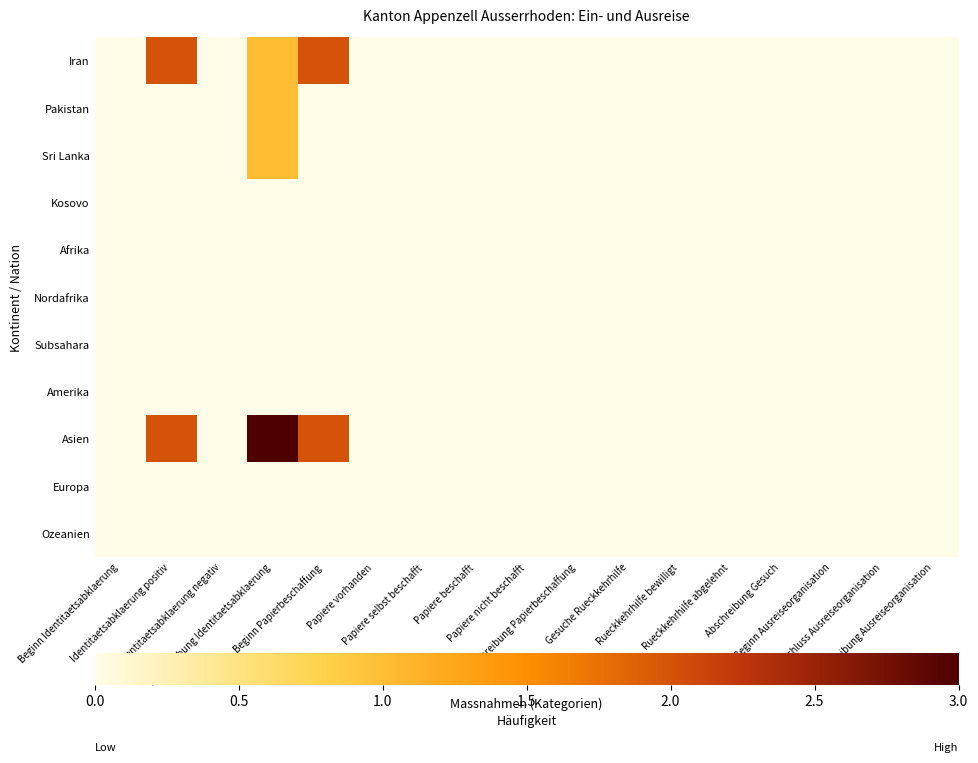

Reading left to right, what are all the values shown in this chart?

Iran: Beginn Identitaetsabklaerung=0	Identitaetsabklaerung positiv=2	Identitaetsabklaerung negativ=0	Abschreibung Identitaetsabklaerung=1	Beginn Papierbeschaffung=2	Papiere vorhanden=0	Papiere selbst beschafft=0	Papiere beschafft=0	Papiere nicht beschafft=0	Abschreibung Papierbeschaffung=0	Gesuche Rueckkehrhilfe=0	Rueckkehrhilfe bewilligt=0	Rueckkehrhilfe abgelehnt=0	Abschreibung Gesuch=0	Beginn Ausreiseorganisation=0	Abschluss Ausreiseorganisation=0	Abschreibung Ausreiseorganisation=0
Pakistan: Beginn Identitaetsabklaerung=0	Identitaetsabklaerung positiv=0	Identitaetsabklaerung negativ=0	Abschreibung Identitaetsabklaerung=1	Beginn Papierbeschaffung=0	Papiere vorhanden=0	Papiere selbst beschafft=0	Papiere beschafft=0	Papiere nicht beschafft=0	Abschreibung Papierbeschaffung=0	Gesuche Rueckkehrhilfe=0	Rueckkehrhilfe bewilligt=0	Rueckkehrhilfe abgelehnt=0	Abschreibung Gesuch=0	Beginn Ausreiseorganisation=0	Abschluss Ausreiseorganisation=0	Abschreibung Ausreiseorganisation=0
Sri Lanka: Beginn Identitaetsabklaerung=0	Identitaetsabklaerung positiv=0	Identitaetsabklaerung negativ=0	Abschreibung Identitaetsabklaerung=1	Beginn Papierbeschaffung=0	Papiere vorhanden=0	Papiere selbst beschafft=0	Papiere beschafft=0	Papiere nicht beschafft=0	Abschreibung Papierbeschaffung=0	Gesuche Rueckkehrhilfe=0	Rueckkehrhilfe bewilligt=0	Rueckkehrhilfe abgelehnt=0	Abschreibung Gesuch=0	Beginn Ausreiseorganisation=0	Abschluss Ausreiseorganisation=0	Abschreibung Ausreiseorganisation=0
Kosovo: Beginn Identitaetsabklaerung=0	Identitaetsabklaerung positiv=0	Identitaetsabklaerung negativ=0	Abschreibung Identitaetsabklaerung=0	Beginn Papierbeschaffung=0	Papiere vorhanden=0	Papiere selbst beschafft=0	Papiere beschafft=0	Papiere nicht beschafft=0	Abschreibung Papierbeschaffung=0	Gesuche Rueckkehrhilfe=0	Rueckkehrhilfe bewilligt=0	Rueckkehrhilfe abgelehnt=0	Abschreibung Gesuch=0	Beginn Ausreiseorganisation=0	Abschluss Ausreiseorganisation=0	Abschreibung Ausreiseorganisation=0
Afrika: Beginn Identitaetsabklaerung=0	Identitaetsabklaerung positiv=0	Identitaetsabklaerung negativ=0	Abschreibung Identitaetsabklaerung=0	Beginn Papierbeschaffung=0	Papiere vorhanden=0	Papiere selbst beschafft=0	Papiere beschafft=0	Papiere nicht beschafft=0	Abschreibung Papierbeschaffung=0	Gesuche Rueckkehrhilfe=0	Rueckkehrhilfe bewilligt=0	Rueckkehrhilfe abgelehnt=0	Abschreibung Gesuch=0	Beginn Ausreiseorganisation=0	Abschluss Ausreiseorganisation=0	Abschreibung Ausreiseorganisation=0
Nordafrika: Beginn Identitaetsabklaerung=0	Identitaetsabklaerung positiv=0	Identitaetsabklaerung negativ=0	Abschreibung Identitaetsabklaerung=0	Beginn Papierbeschaffung=0	Papiere vorhanden=0	Papiere selbst beschafft=0	Papiere beschafft=0	Papiere nicht beschafft=0	Abschreibung Papierbeschaffung=0	Gesuche Rueckkehrhilfe=0	Rueckkehrhilfe bewilligt=0	Rueckkehrhilfe abgelehnt=0	Abschreibung Gesuch=0	Beginn Ausreiseorganisation=0	Abschluss Ausreiseorganisation=0	Abschreibung Ausreiseorganisation=0
Subsahara: Beginn Identitaetsabklaerung=0	Identitaetsabklaerung positiv=0	Identitaetsabklaerung negativ=0	Abschreibung Identitaetsabklaerung=0	Beginn Papierbeschaffung=0	Papiere vorhanden=0	Papiere selbst beschafft=0	Papiere beschafft=0	Papiere nicht beschafft=0	Abschreibung Papierbeschaffung=0	Gesuche Rueckkehrhilfe=0	Rueckkehrhilfe bewilligt=0	Rueckkehrhilfe abgelehnt=0	Abschreibung Gesuch=0	Beginn Ausreiseorganisation=0	Abschluss Ausreiseorganisation=0	Abschreibung Ausreiseorganisation=0
Amerika: Beginn Identitaetsabklaerung=0	Identitaetsabklaerung positiv=0	Identitaetsabklaerung negativ=0	Abschreibung Identitaetsabklaerung=0	Beginn Papierbeschaffung=0	Papiere vorhanden=0	Papiere selbst beschafft=0	Papiere beschafft=0	Papiere nicht beschafft=0	Abschreibung Papierbeschaffung=0	Gesuche Rueckkehrhilfe=0	Rueckkehrhilfe bewilligt=0	Rueckkehrhilfe abgelehnt=0	Abschreibung Gesuch=0	Beginn Ausreiseorganisation=0	Abschluss Ausreiseorganisation=0	Abschreibung Ausreiseorganisation=0
Asien: Beginn Identitaetsabklaerung=0	Identitaetsabklaerung positiv=2	Identitaetsabklaerung negativ=0	Abschreibung Identitaetsabklaerung=3	Beginn Papierbeschaffung=2	Papiere vorhanden=0	Papiere selbst beschafft=0	Papiere beschafft=0	Papiere nicht beschafft=0	Abschreibung Papierbeschaffung=0	Gesuche Rueckkehrhilfe=0	Rueckkehrhilfe bewilligt=0	Rueckkehrhilfe abgelehnt=0	Abschreibung Gesuch=0	Beginn Ausreiseorganisation=0	Abschluss Ausreiseorganisation=0	Abschreibung Ausreiseorganisation=0
Europa: Beginn Identitaetsabklaerung=0	Identitaetsabklaerung positiv=0	Identitaetsabklaerung negativ=0	Abschreibung Identitaetsabklaerung=0	Beginn Papierbeschaffung=0	Papiere vorhanden=0	Papiere selbst beschafft=0	Papiere beschafft=0	Papiere nicht beschafft=0	Abschreibung Papierbeschaffung=0	Gesuche Rueckkehrhilfe=0	Rueckkehrhilfe bewilligt=0	Rueckkehrhilfe abgelehnt=0	Abschreibung Gesuch=0	Beginn Ausreiseorganisation=0	Abschluss Ausreiseorganisation=0	Abschreibung Ausreiseorganisation=0
Ozeanien: Beginn Identitaetsabklaerung=0	Identitaetsabklaerung positiv=0	Identitaetsabklaerung negativ=0	Abschreibung Identitaetsabklaerung=0	Beginn Papierbeschaffung=0	Papiere vorhanden=0	Papiere selbst beschafft=0	Papiere beschafft=0	Papiere nicht beschafft=0	Abschreibung Papierbeschaffung=0	Gesuche Rueckkehrhilfe=0	Rueckkehrhilfe bewilligt=0	Rueckkehrhilfe abgelehnt=0	Abschreibung Gesuch=0	Beginn Ausreiseorganisation=0	Abschluss Ausreiseorganisation=0	Abschreibung Ausreiseorganisation=0